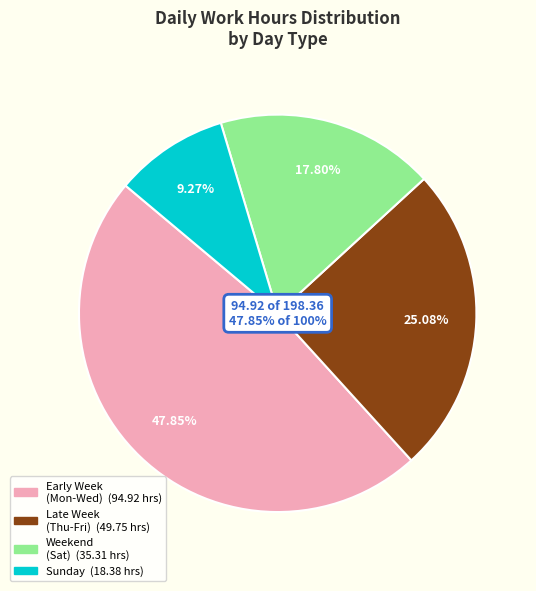

Is there a majority slice in this chart?

No